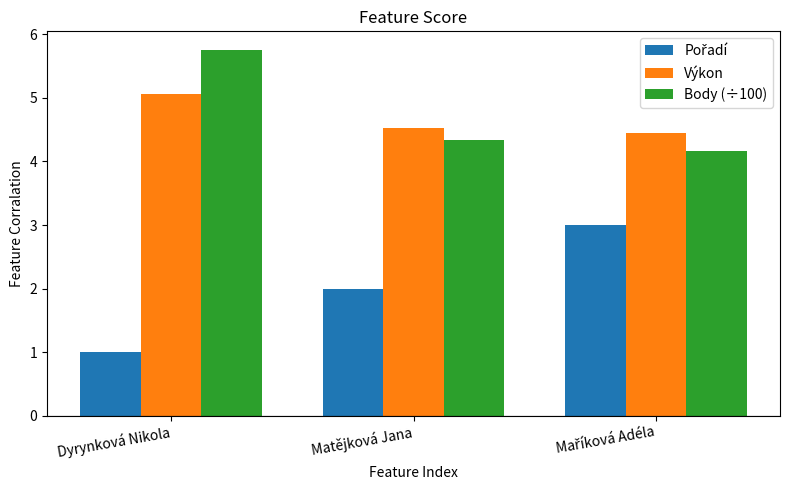

Is the value of Výkon at Dyrynková Nikola greater than the value of Body (÷100) at Dyrynková Nikola?

No